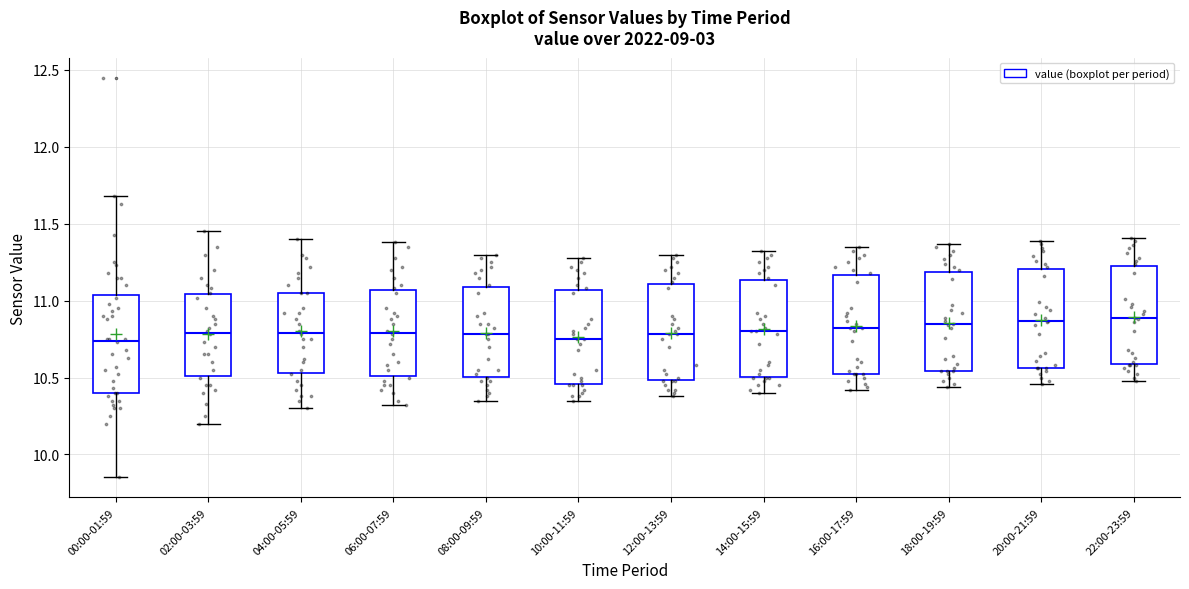

Reading left to right, transcribe this box plot: for each box, give where its median line is, the range the box spans, and where its two whiskers end, as read against the y-axis. The values are not printed on the chart, so give them approximately, as read against the axis.

00:00-01:59: median 10.75, box 10.40 to 11.05, whiskers 9.85 to 11.70
02:00-03:59: median 10.80, box 10.50 to 11.05, whiskers 10.20 to 11.45
04:00-05:59: median 10.80, box 10.55 to 11.05, whiskers 10.30 to 11.40
06:00-07:59: median 10.80, box 10.50 to 11.05, whiskers 10.30 to 11.40
08:00-09:59: median 10.80, box 10.50 to 11.10, whiskers 10.35 to 11.30
10:00-11:59: median 10.75, box 10.45 to 11.05, whiskers 10.35 to 11.30
12:00-13:59: median 10.80, box 10.50 to 11.10, whiskers 10.40 to 11.30
14:00-15:59: median 10.80, box 10.50 to 11.15, whiskers 10.40 to 11.30
16:00-17:59: median 10.80, box 10.55 to 11.15, whiskers 10.40 to 11.35
18:00-19:59: median 10.85, box 10.55 to 11.20, whiskers 10.45 to 11.35
20:00-21:59: median 10.85, box 10.55 to 11.20, whiskers 10.45 to 11.40
22:00-23:59: median 10.90, box 10.60 to 11.25, whiskers 10.50 to 11.40